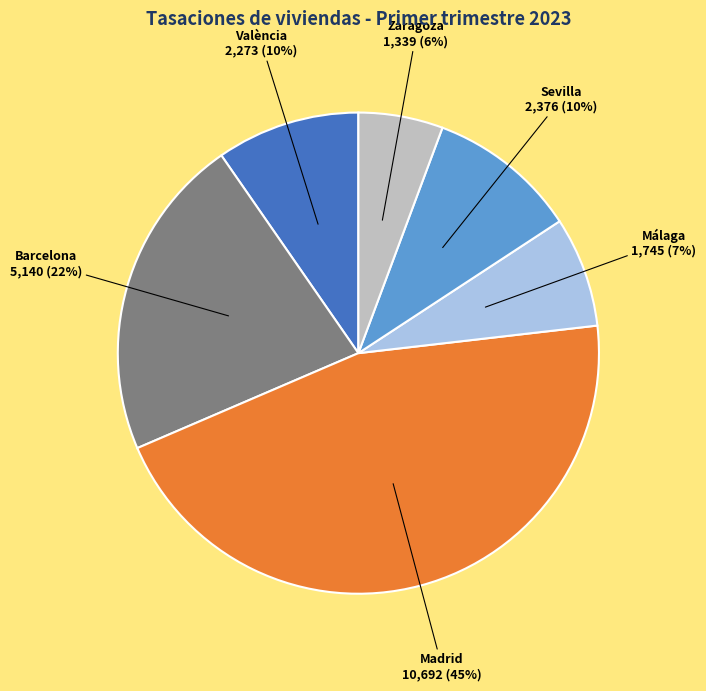

Which has a higher value, Málaga or Barcelona?

Barcelona